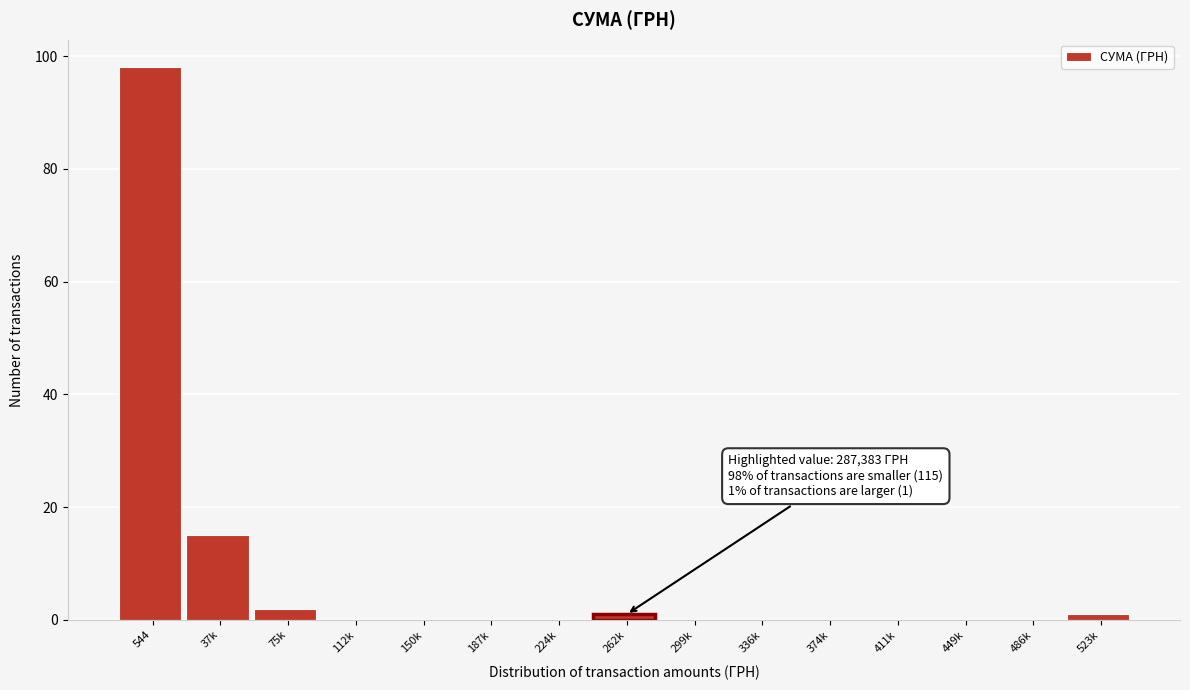

Reading left to right, list all the values displayed in this chart.

544=98	37k=15	75k=2	112k=0	150k=0	187k=0	224k=0	262k=1	299k=0	336k=0	374k=0	411k=0	449k=0	486k=0	523k=1